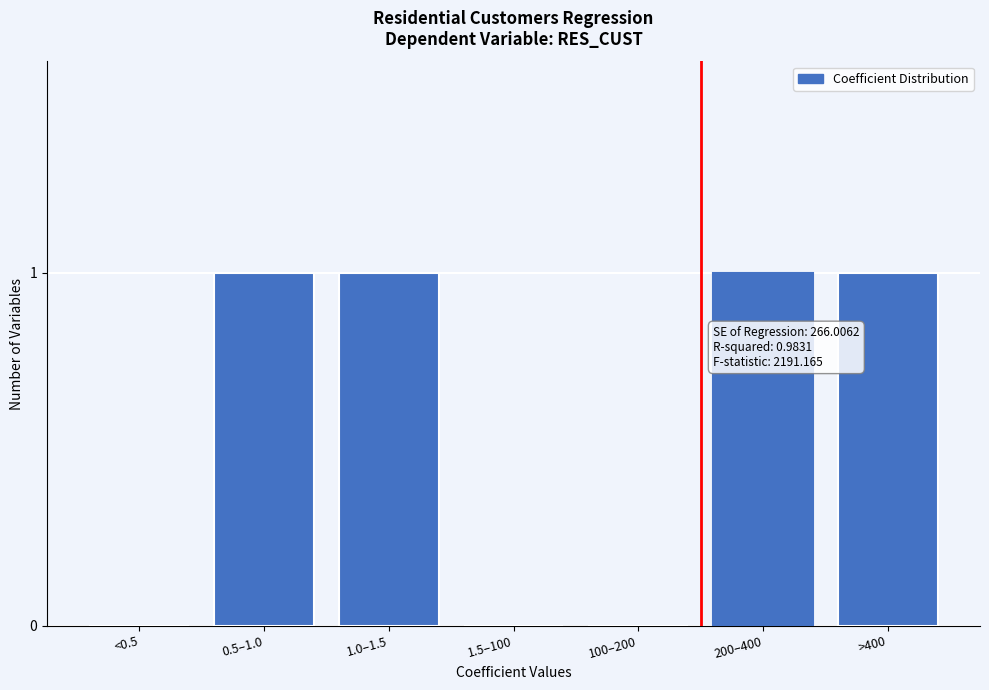

Reading left to right, extract all data points from this chart.

<0.5=0	0.5–1.0=1	1.0–1.5=1	1.5–100=0	100–200=0	200–400=1	>400=1